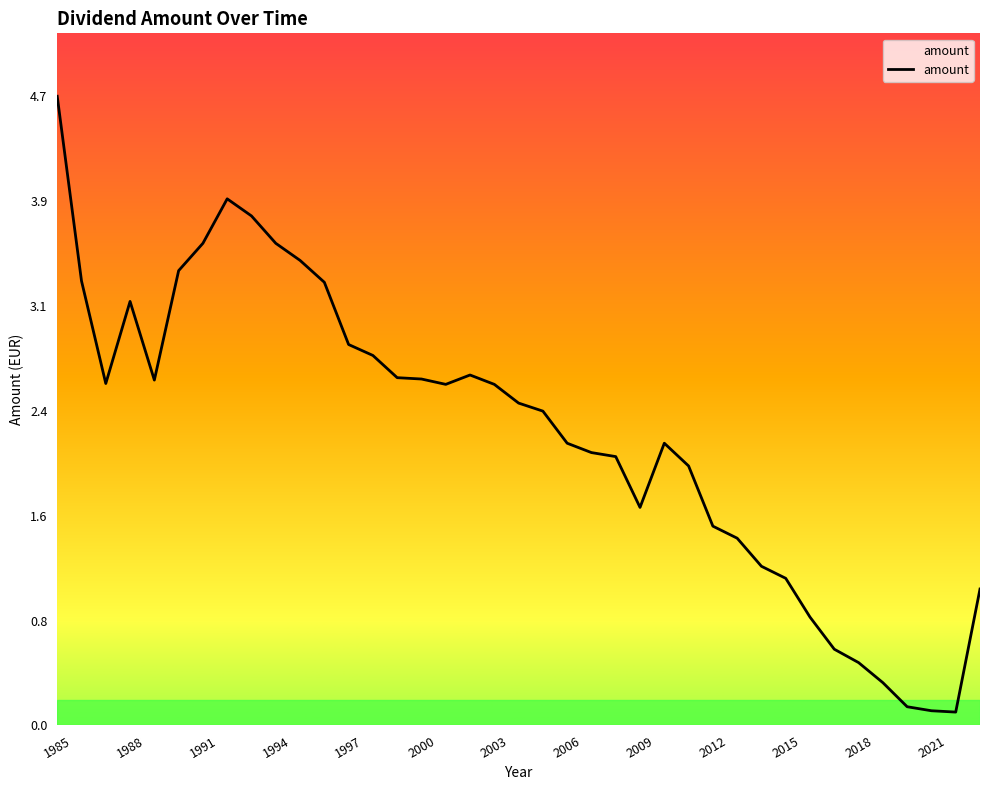

What is the maximum value shown in the chart?

4.7